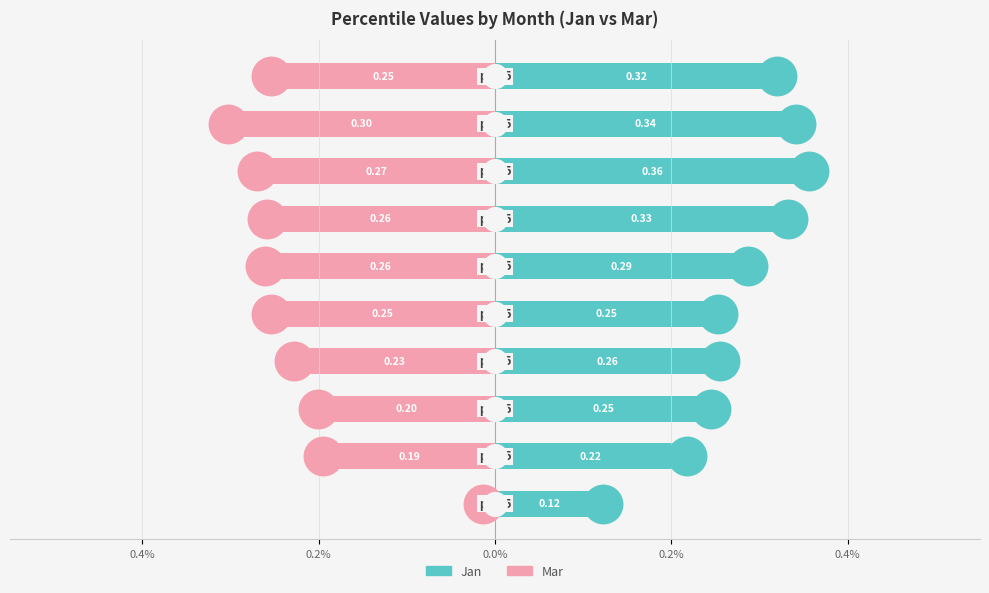

Which series reaches the minimum Y coordinate?

Mar (Unmarried)